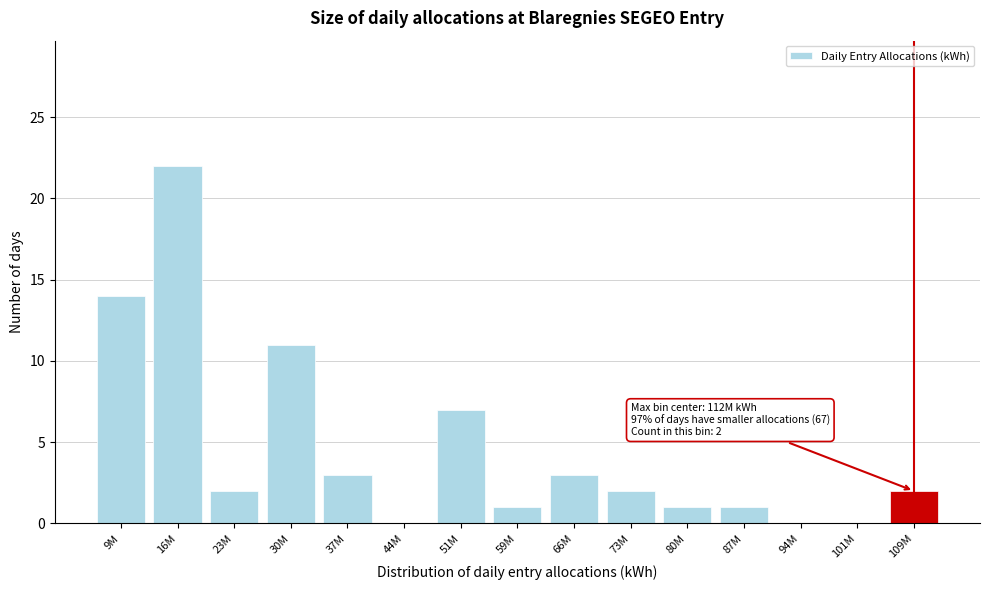

Reading left to right, what are all the values shown in this chart?

9M=14	16M=22	23M=2	30M=11	37M=3	44M=0	51M=7	59M=1	66M=3	73M=2	80M=1	87M=1	94M=0	101M=0	109M=2